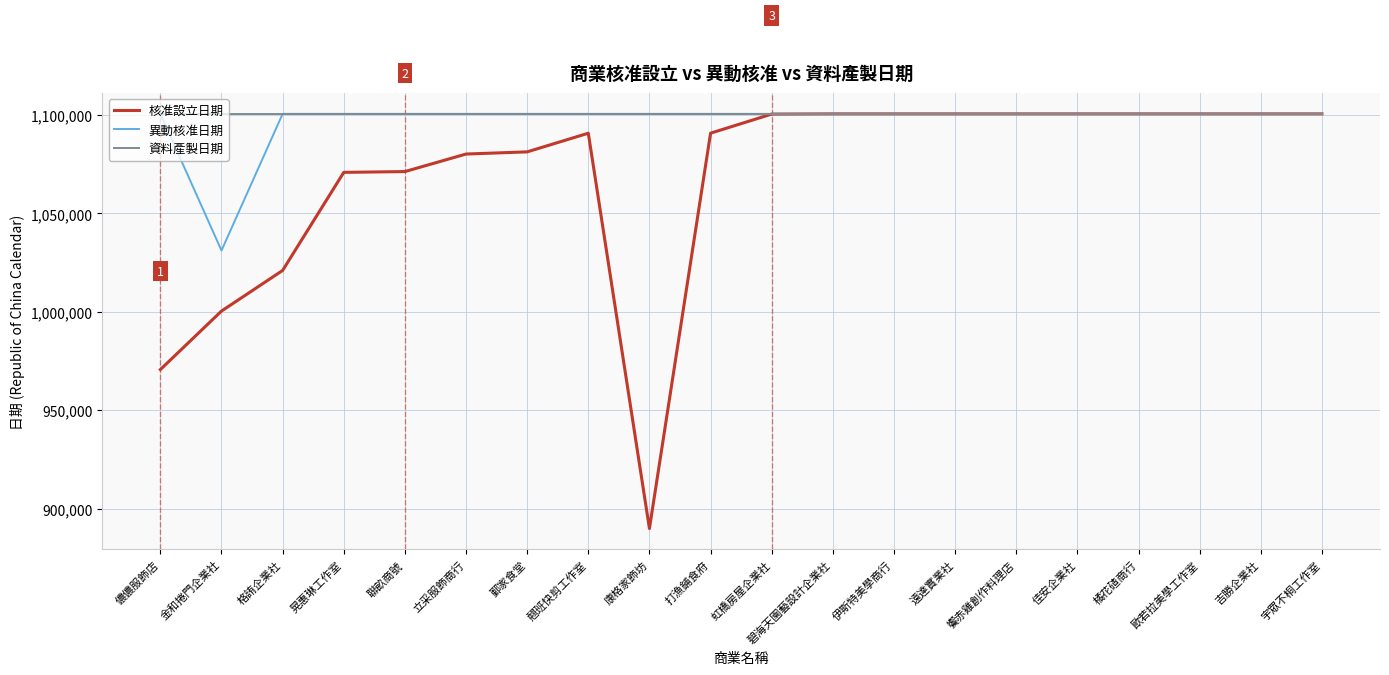

True or false: 資料產製日期 has a value of 1100531 at 饗赤雞創作料理店.

True